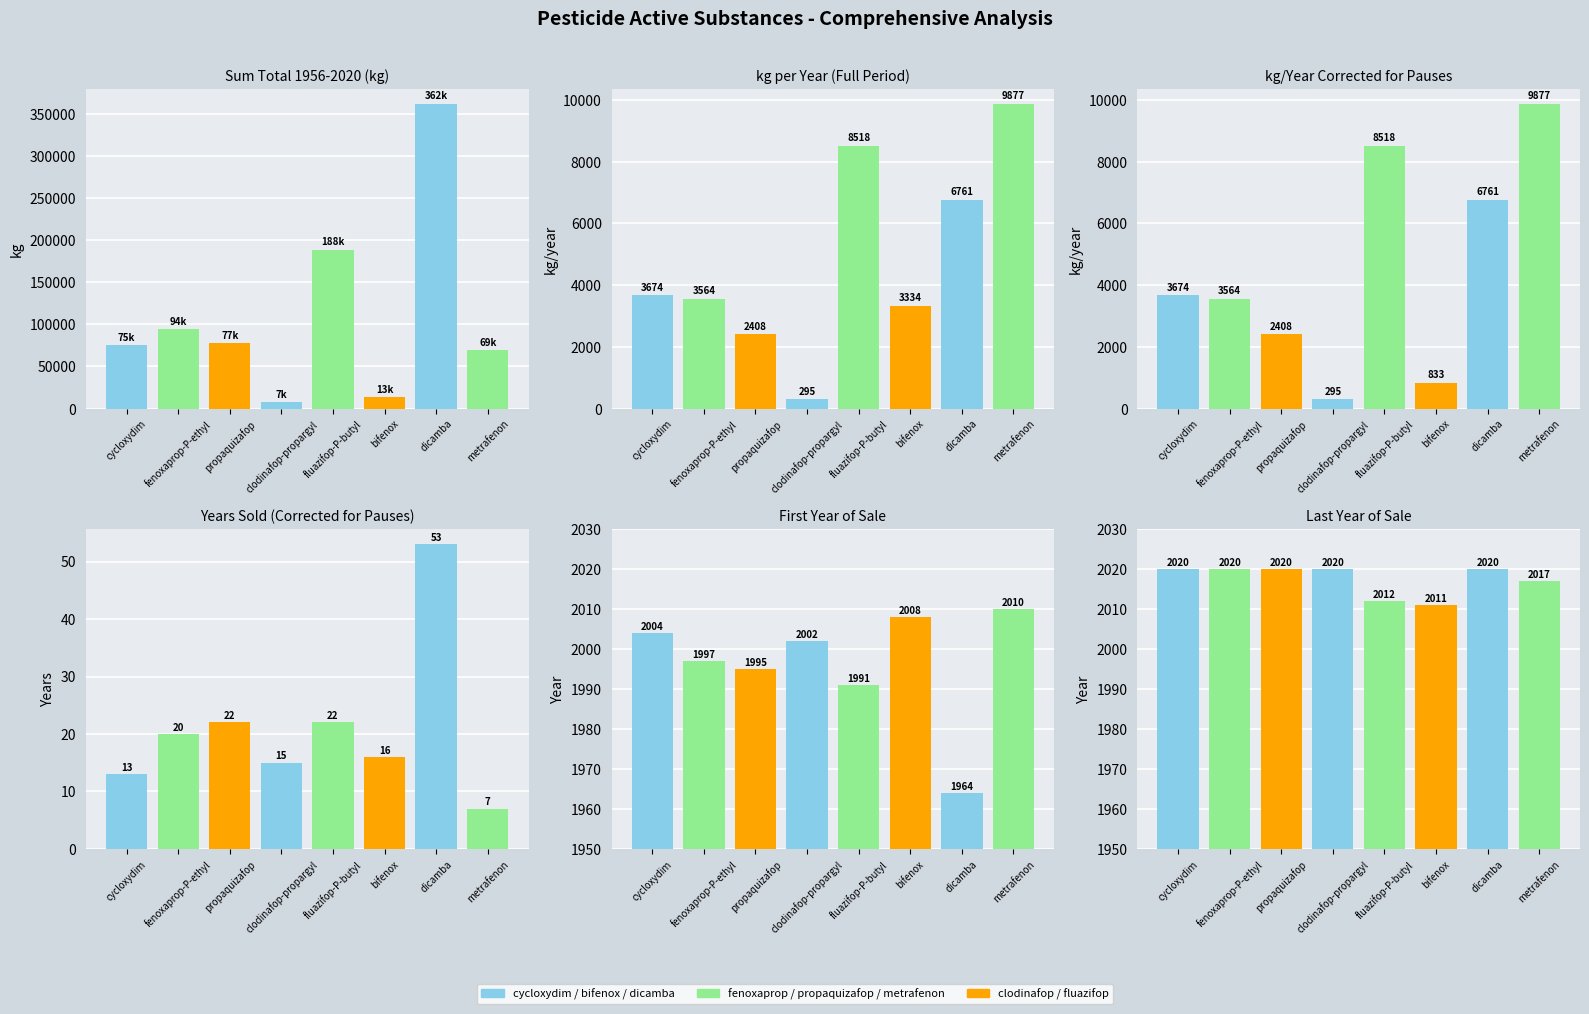

How many bars are there in each group?

6